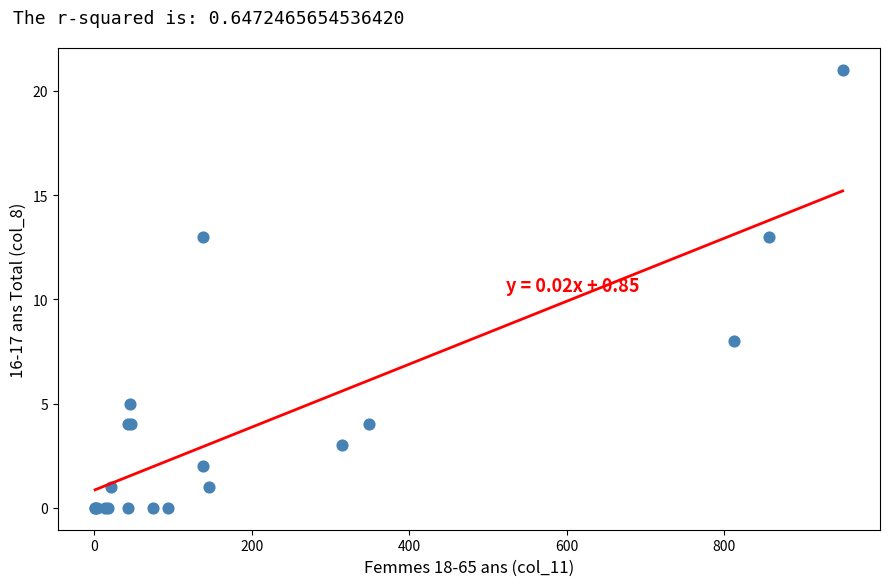

What Y value in the scatter plot is closest to 10?

8